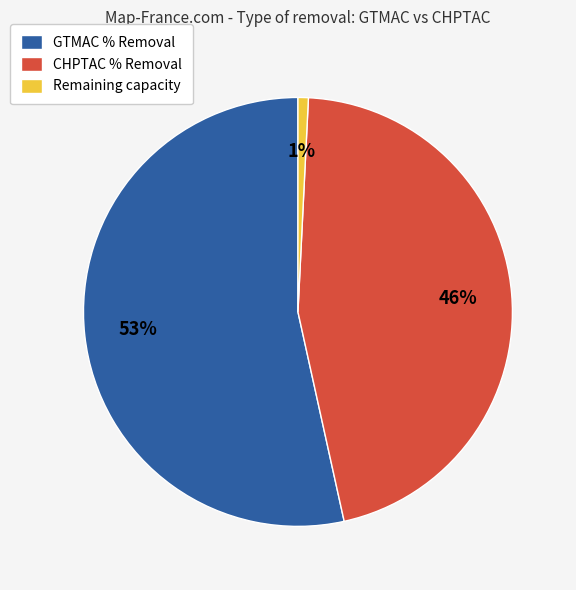

Is there a majority slice in this chart?

Yes